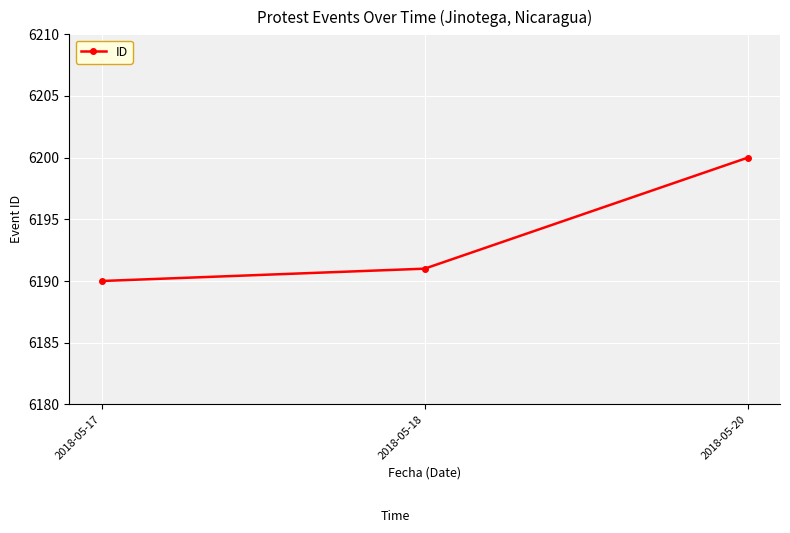

How many data points are less than 6191?

1